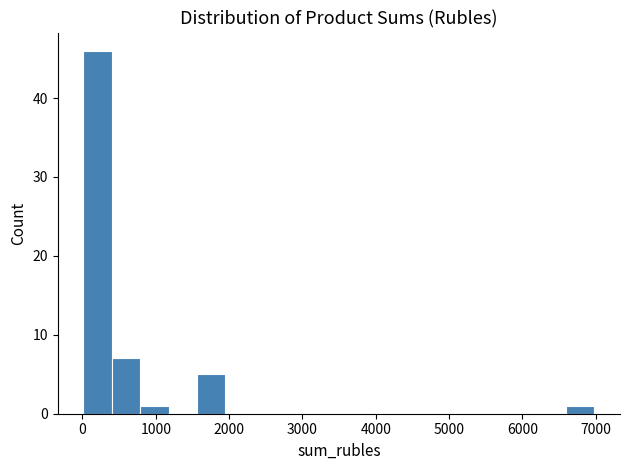

Read against the x-axis, roughly where is the centre of the tallest bar?

200